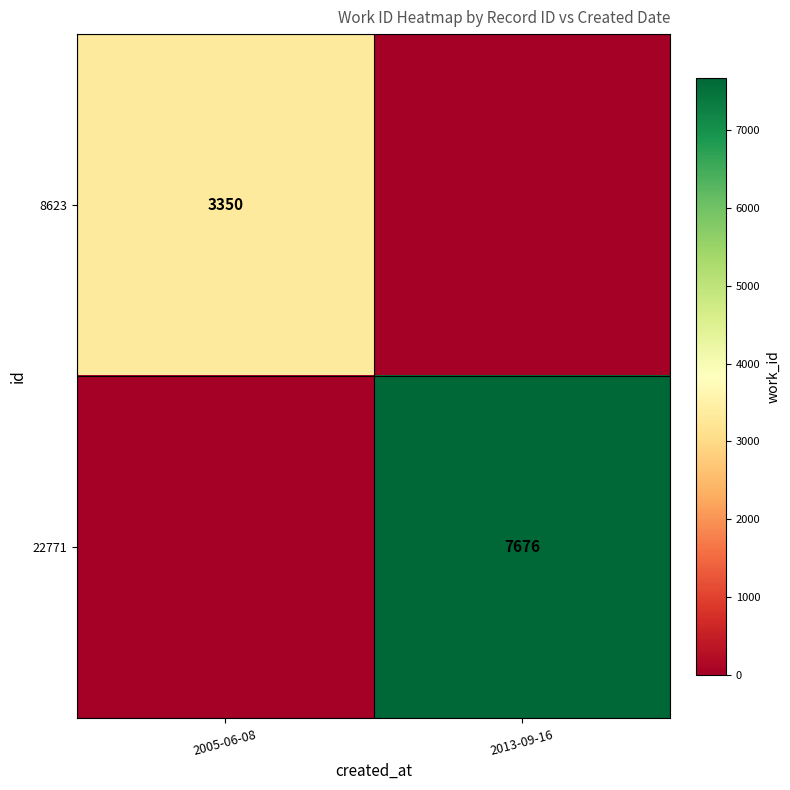

What is the total value across all series at 2005-06-08?

3350